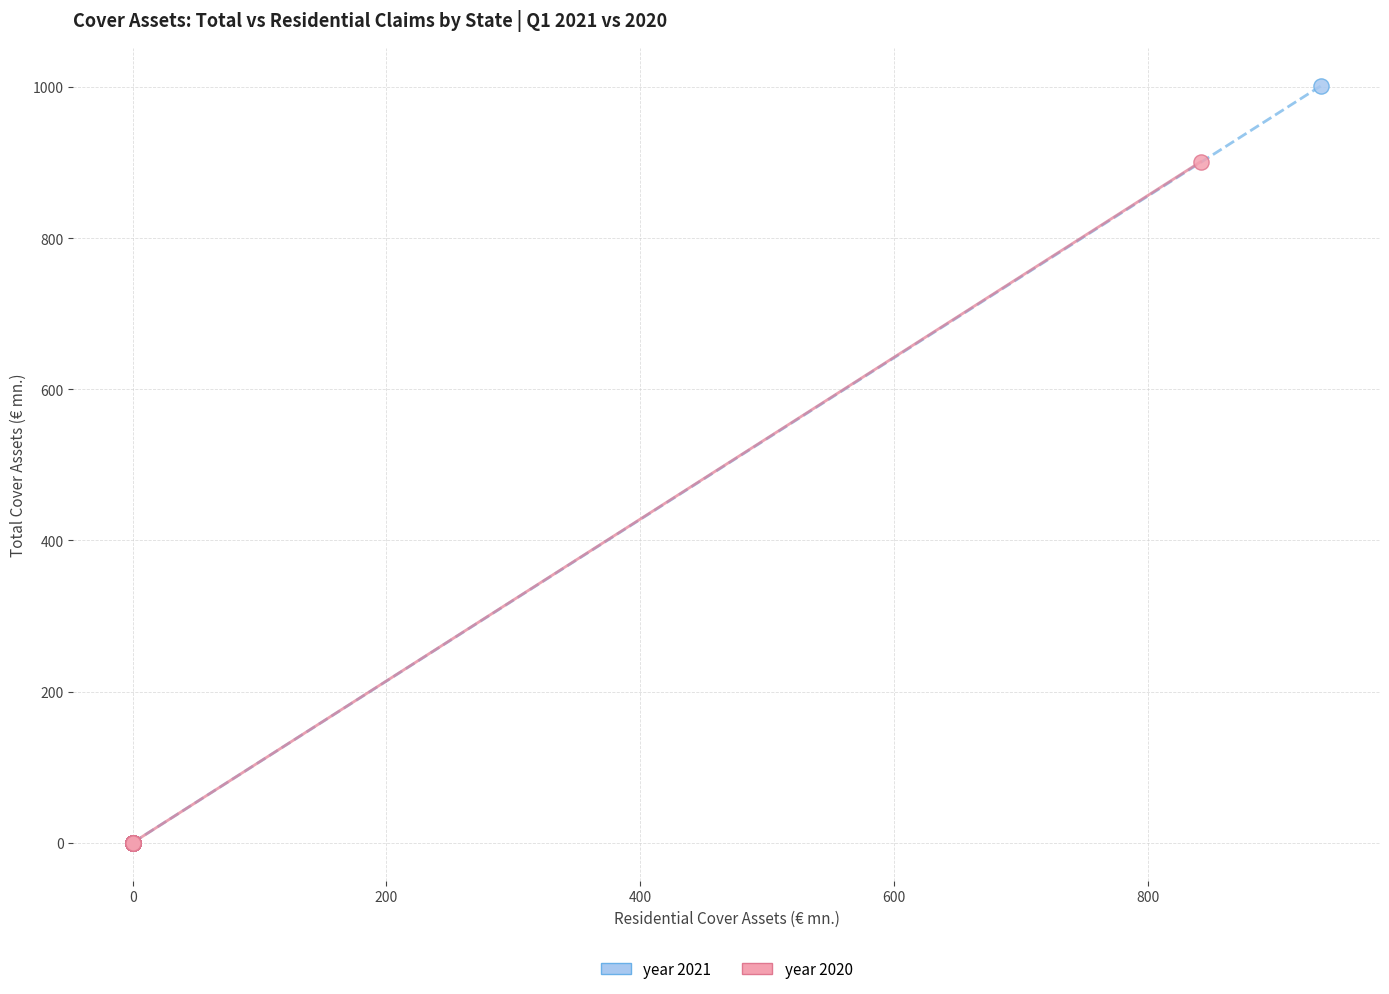

Which series has the largest Y range (max minus min)?

year 2021